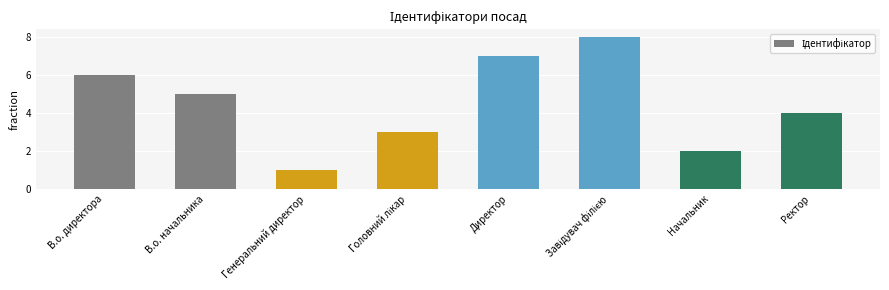

Which category has the lowest value across all series?

Генеральний директор